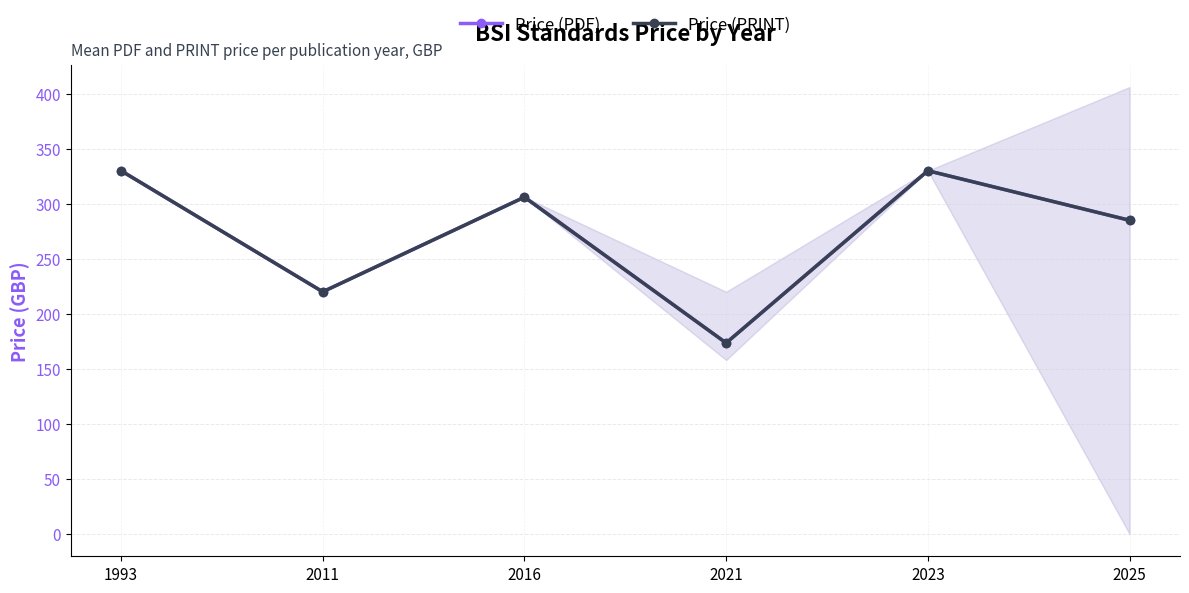

Is it true that Price (PRINT) equals 114.6 at 2021?

False